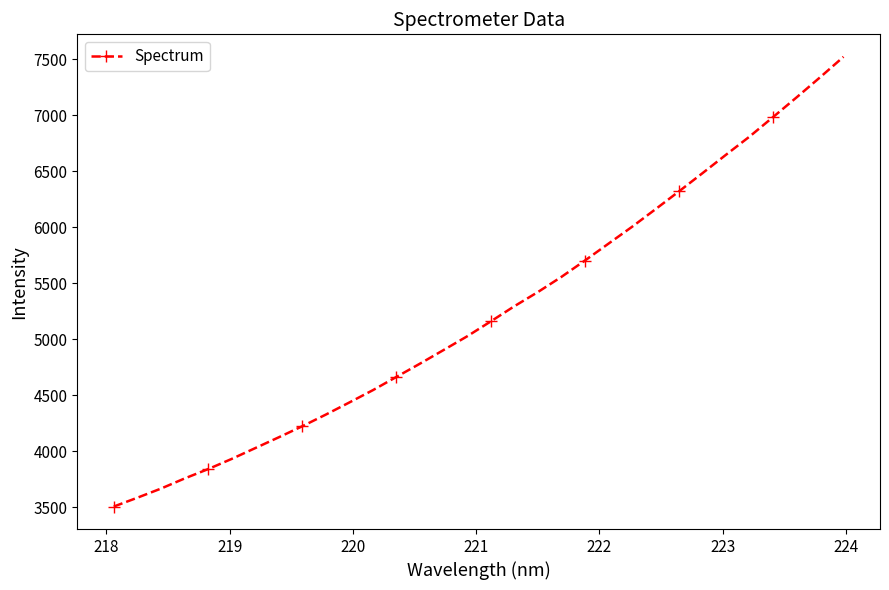

Does the chart display data point markers on the line(s)?

Yes